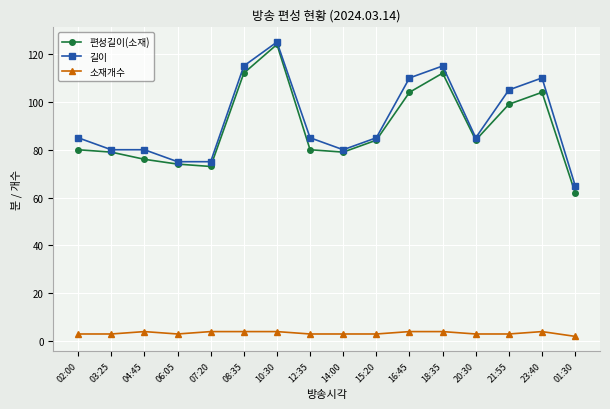

What is the spread (max minus min) of values at 04:45?

76